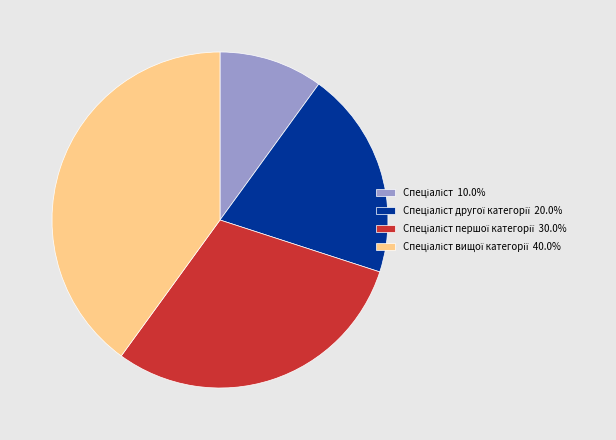

Is there a majority slice in this chart?

No